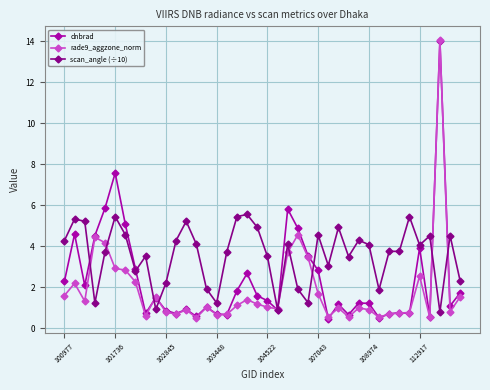

Rank the series by their average value, from highest to lowest.

scan_angle (÷10), dnbrad, rade9_aggzone_norm